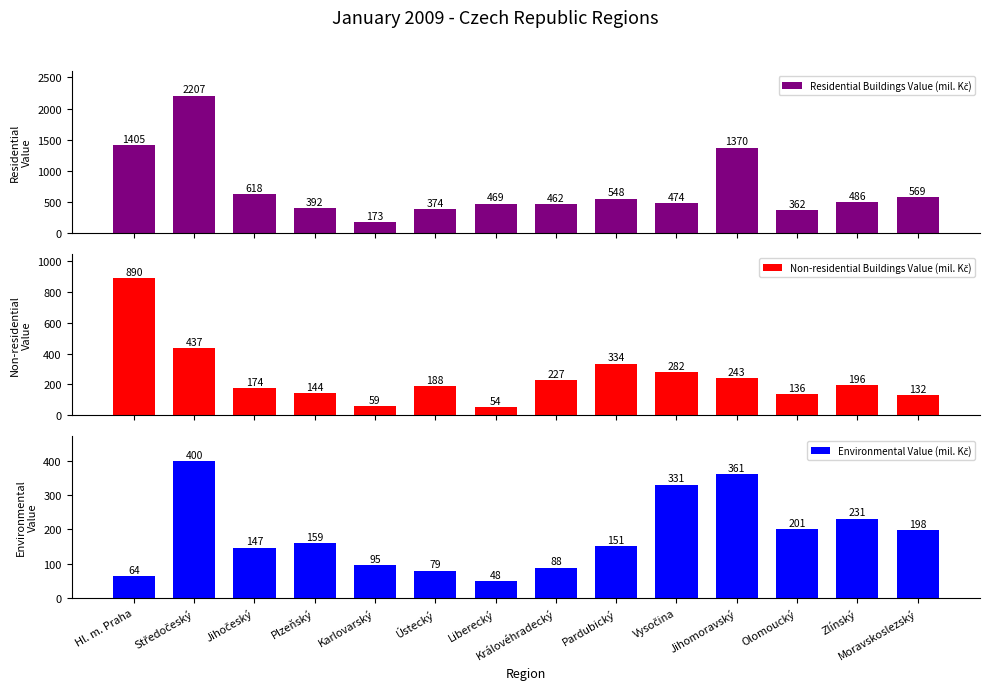

What are all the series names shown in the legend?

Residential Buildings Value (mil. Kč), Non-residential Buildings Value (mil. Kč), Environmental Value (mil. Kč)